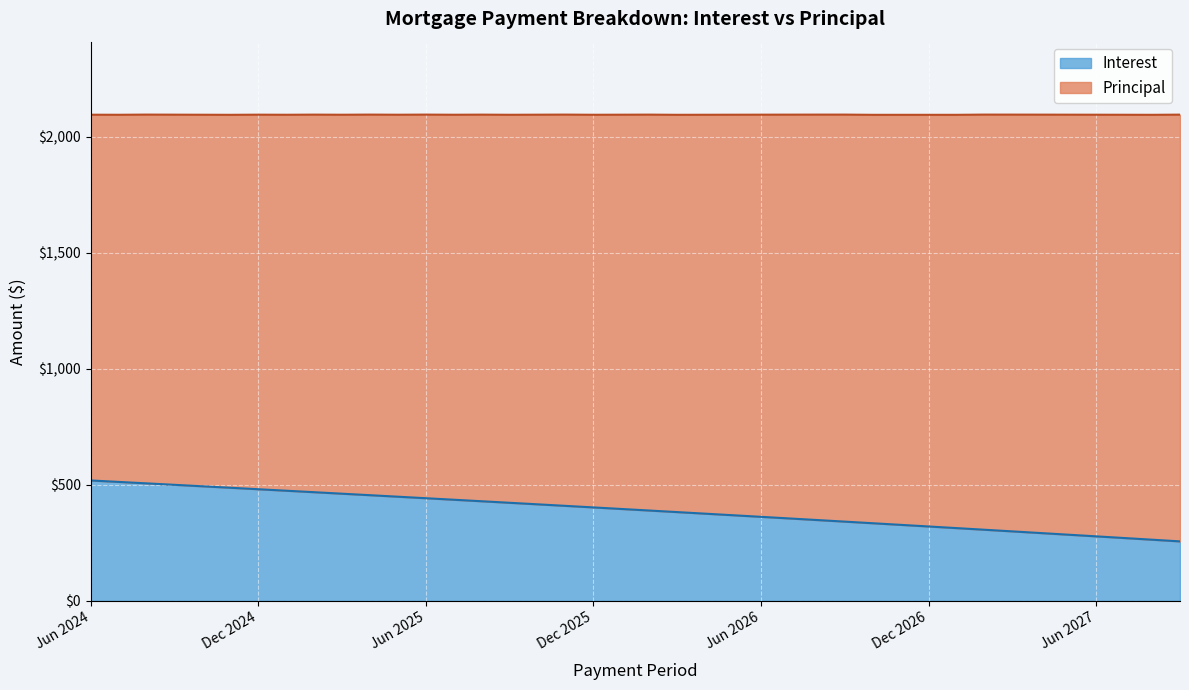

What is the minimum value shown in the chart?

256.2